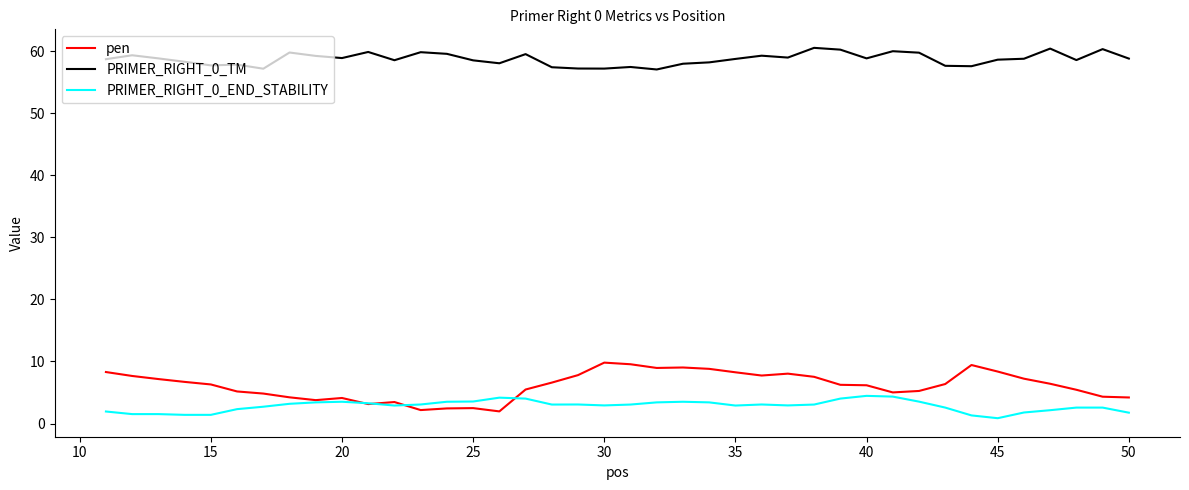

Rank the series by their maximum value, from highest to lowest.

PRIMER_RIGHT_0_TM, pen, PRIMER_RIGHT_0_END_STABILITY